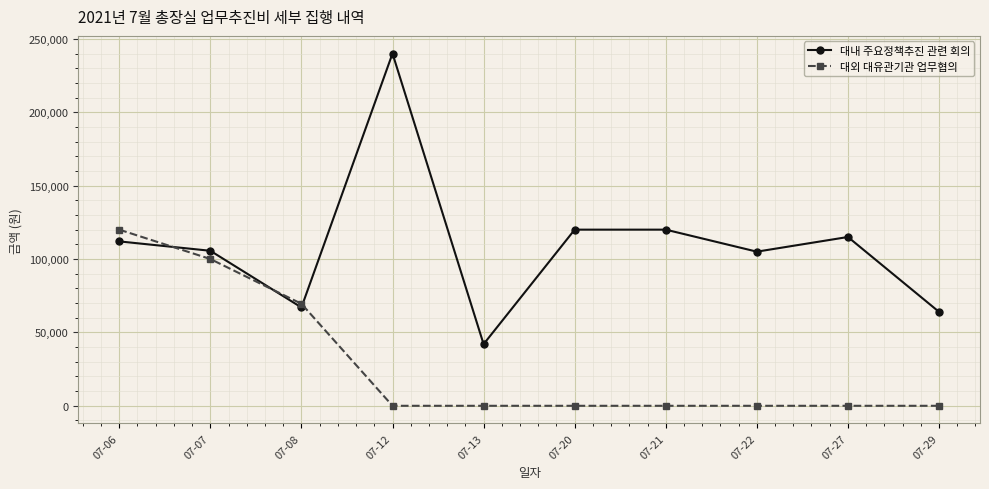

At which category does 대내 주요정책추진 관련 회의 reach its first local valley?

07-08